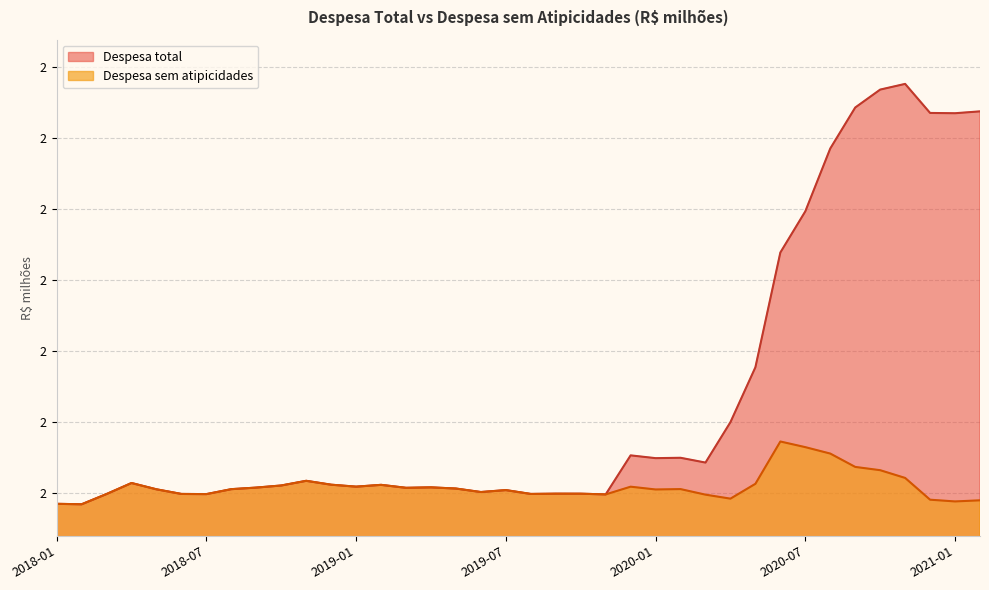

Between 2018-12 and 2020-05, which is larger?

2020-05